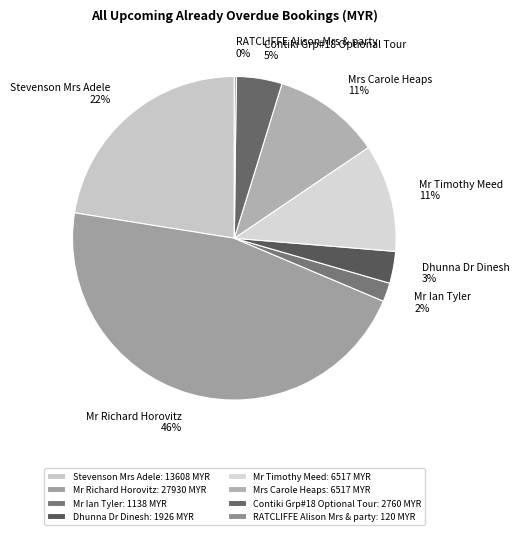

Rank the categories by value from highest to lowest.

Mr Richard Horovitz, Stevenson Mrs Adele, Mr Timothy Meed, Mrs Carole Heaps, Contiki Grp#18 Optional Tour, Dhunna Dr Dinesh, Mr Ian Tyler, RATCLIFFE Alison Mrs & party